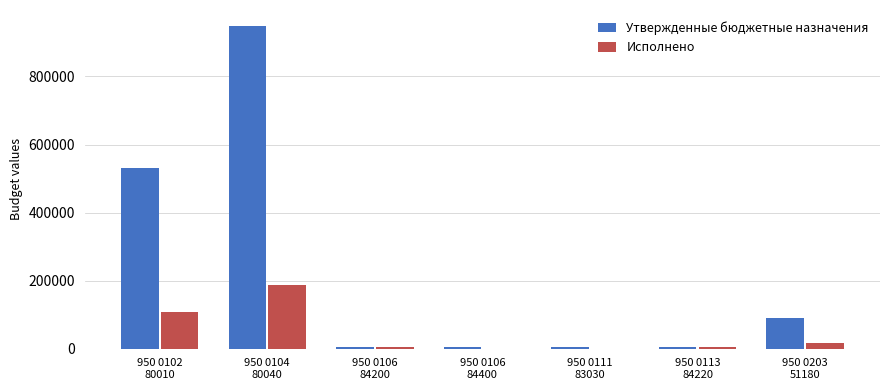

Which series has the largest total across all categories?

Утвержденные бюджетные назначения